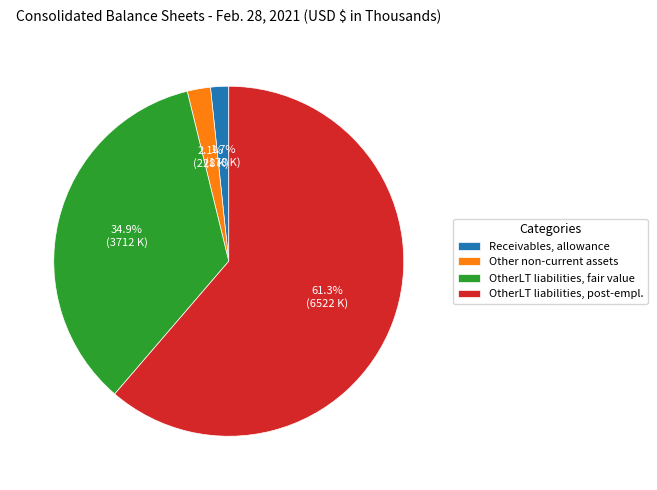

Between OtherLT liabilities, post-empl. and Receivables, allowance, which is larger?

OtherLT liabilities, post-empl.